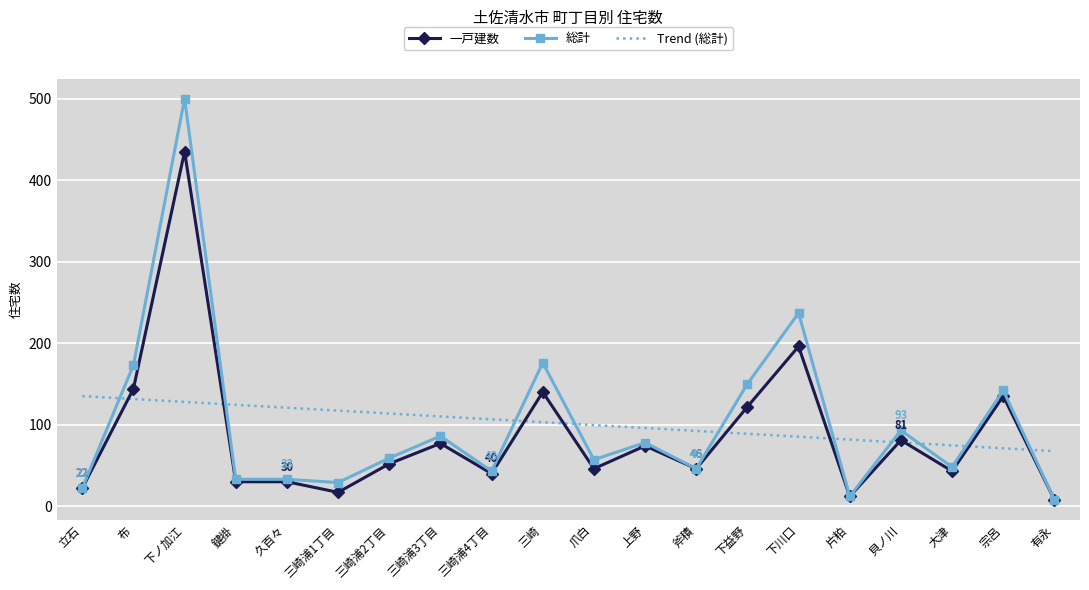

Read the 一戸建数 value at 布.

144.0